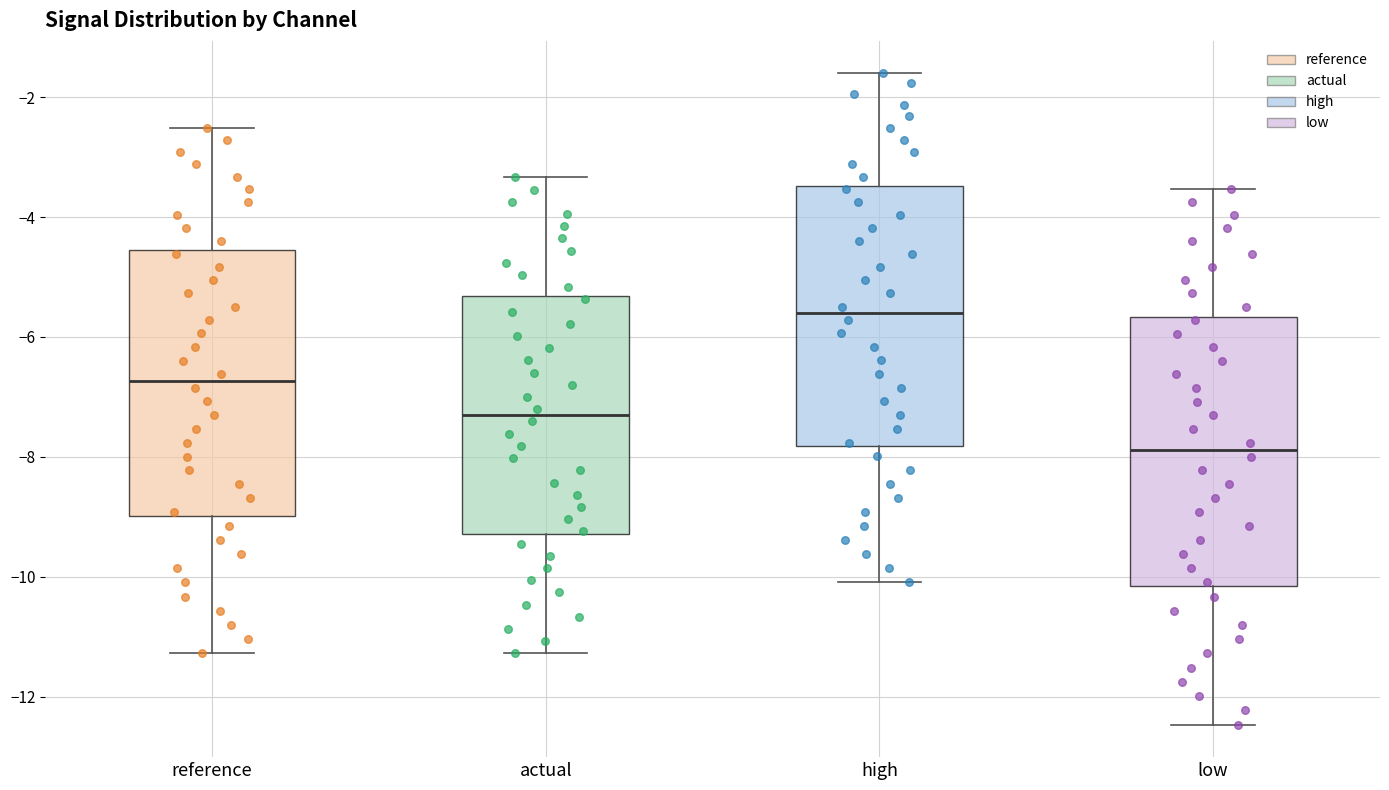

Which box has the highest median line?

high